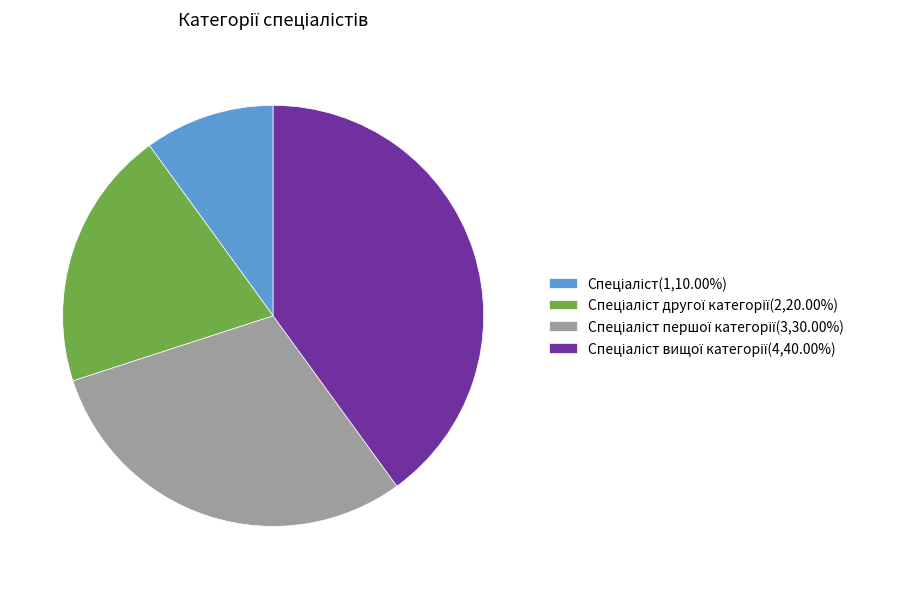

Is there a majority slice in this chart?

No